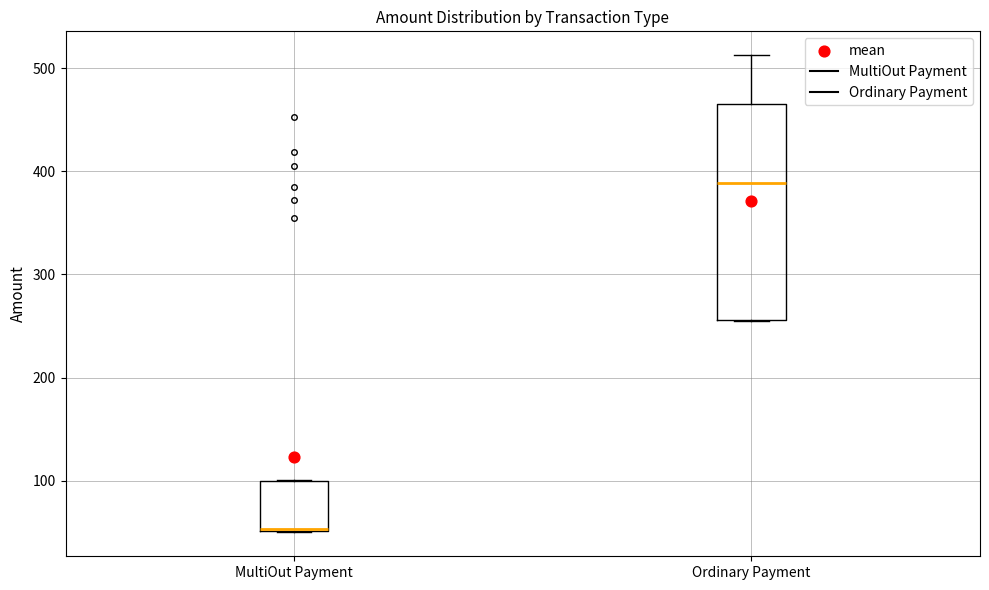

Where does the median line of the box for Ordinary Payment sit on the y-axis? The values are not printed on the chart, so give them approximately, as read against the axis.

390